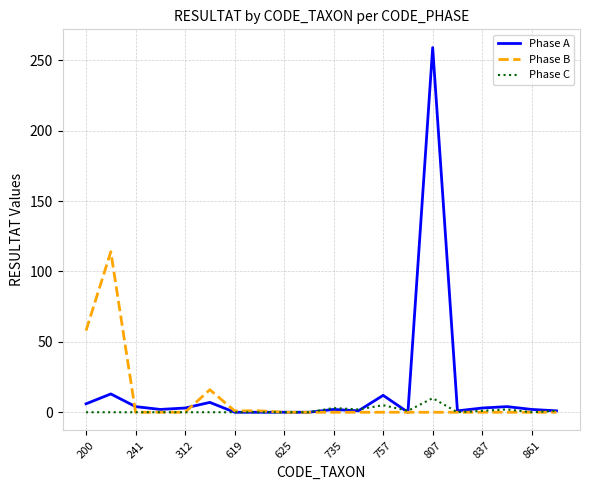

Which series has the largest range (max minus min)?

Phase A